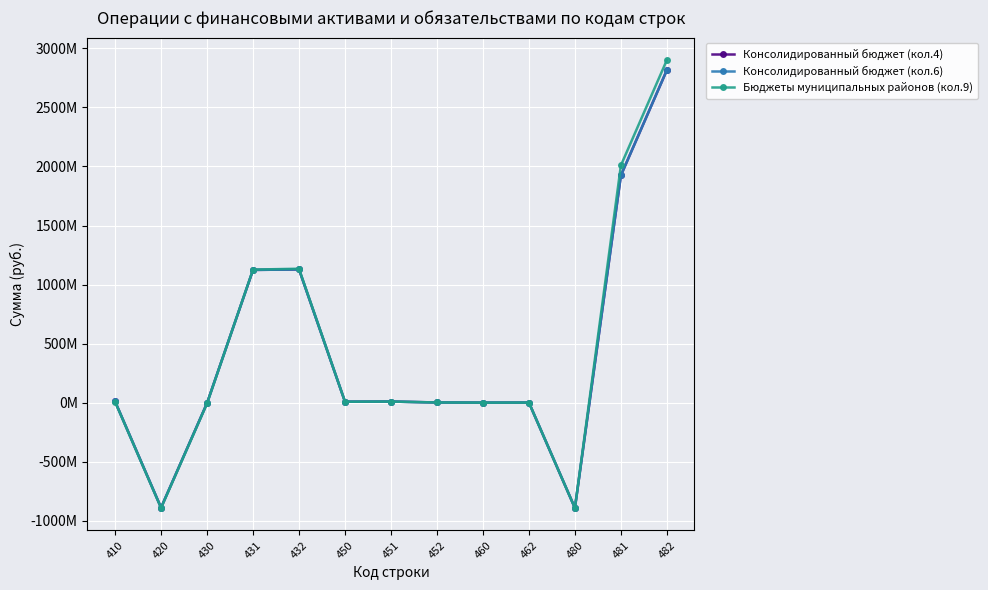

The value of Консолидированный бюджет (кол.6) at 450 is 13017163.5. True or false?

False